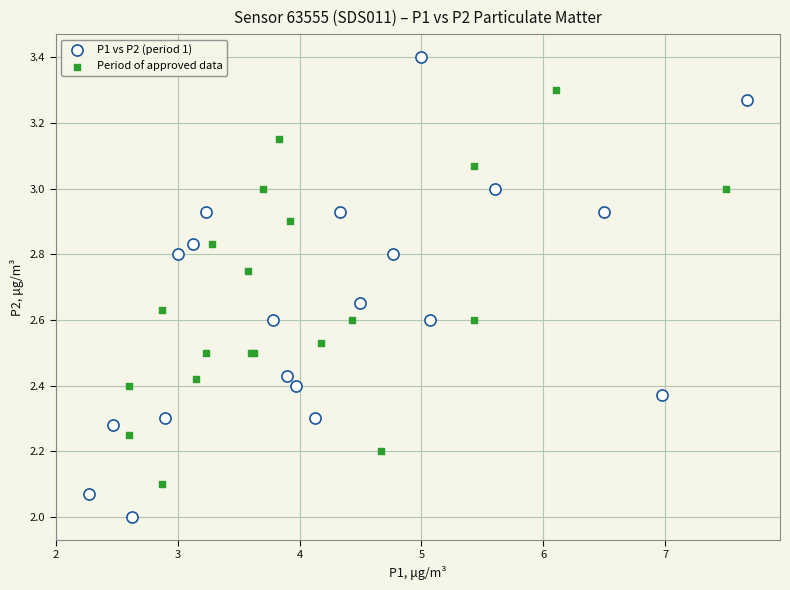

Which series contains the lowest Y value?

P1 vs P2 (period 1)